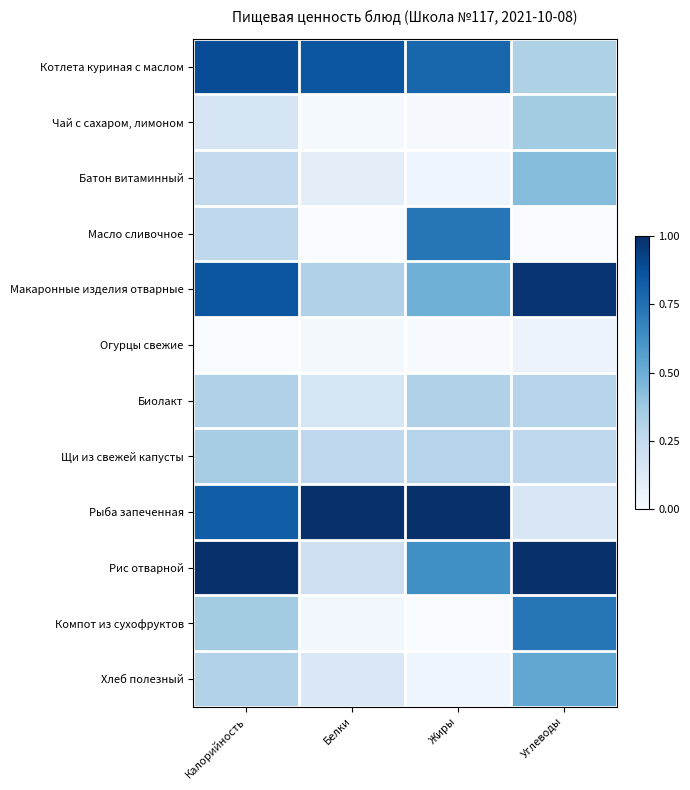

Reading left to right, what are all the values shown in this chart?

Котлета куриная с маслом: Калорийность=0.9	Белки=0.9	Жиры=0.8	Углеводы=0.3
Чай с сахаром, лимоном: Калорийность=0.2	Белки=0.0	Жиры=0.0	Углеводы=0.4
Батон витаминный: Калорийность=0.3	Белки=0.1	Жиры=0.0	Углеводы=0.4
Масло сливочное: Калорийность=0.3	Белки=0.0	Жиры=0.7	Углеводы=0.0
Макаронные изделия отварные: Калорийность=0.9	Белки=0.3	Жиры=0.5	Углеводы=1.0
Огурцы свежие: Калорийность=0.0	Белки=0.0	Жиры=0.0	Углеводы=0.1
Биолакт: Калорийность=0.3	Белки=0.2	Жиры=0.3	Углеводы=0.3
Щи из свежей капусты: Калорийность=0.3	Белки=0.3	Жиры=0.3	Углеводы=0.3
Рыба запеченная: Калорийность=0.8	Белки=1.0	Жиры=1.0	Углеводы=0.2
Рис отварной: Калорийность=1.0	Белки=0.2	Жиры=0.6	Углеводы=1.0
Компот из сухофруктов: Калорийность=0.4	Белки=0.0	Жиры=0.0	Углеводы=0.7
Хлеб полезный: Калорийность=0.3	Белки=0.1	Жиры=0.0	Углеводы=0.5